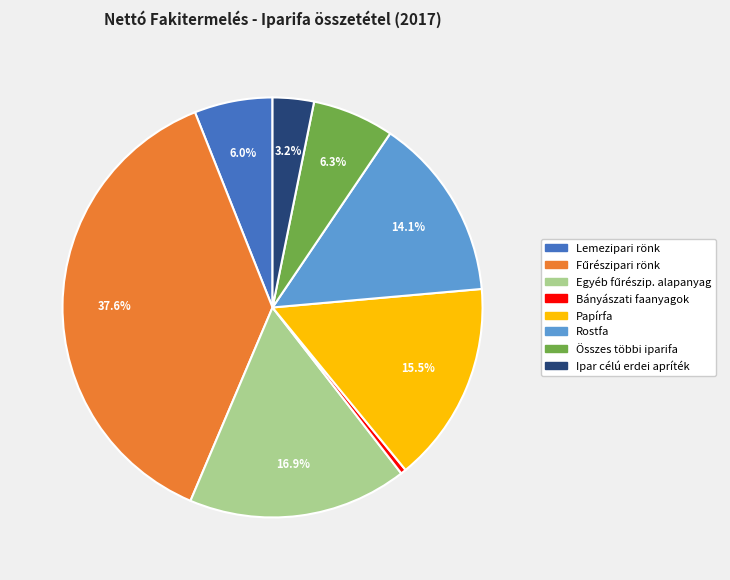

How many segments does this pie chart have?

8